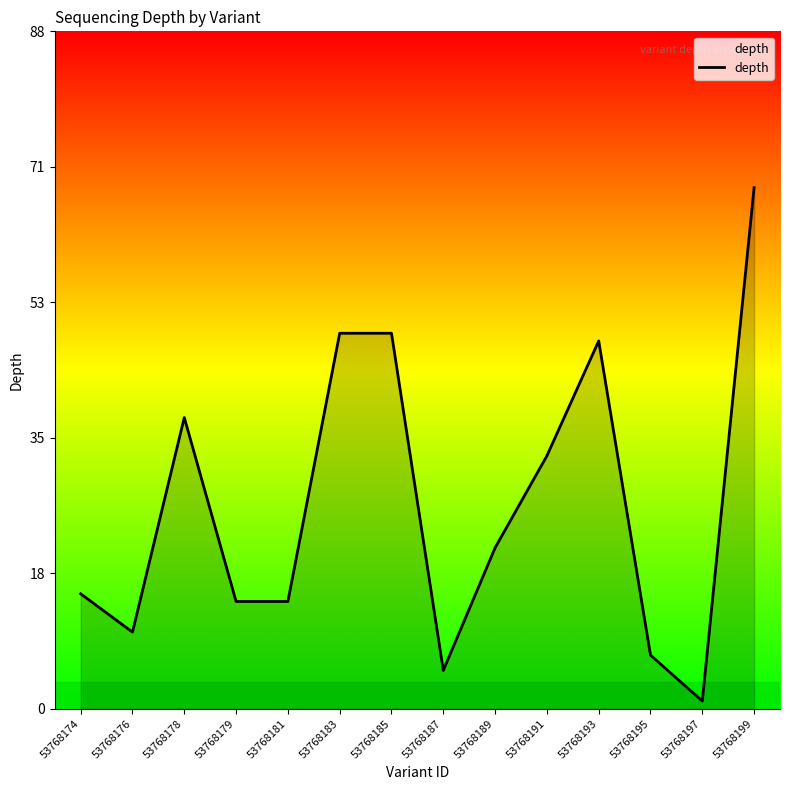

Is it true that the value at 53768179 is 18?

False